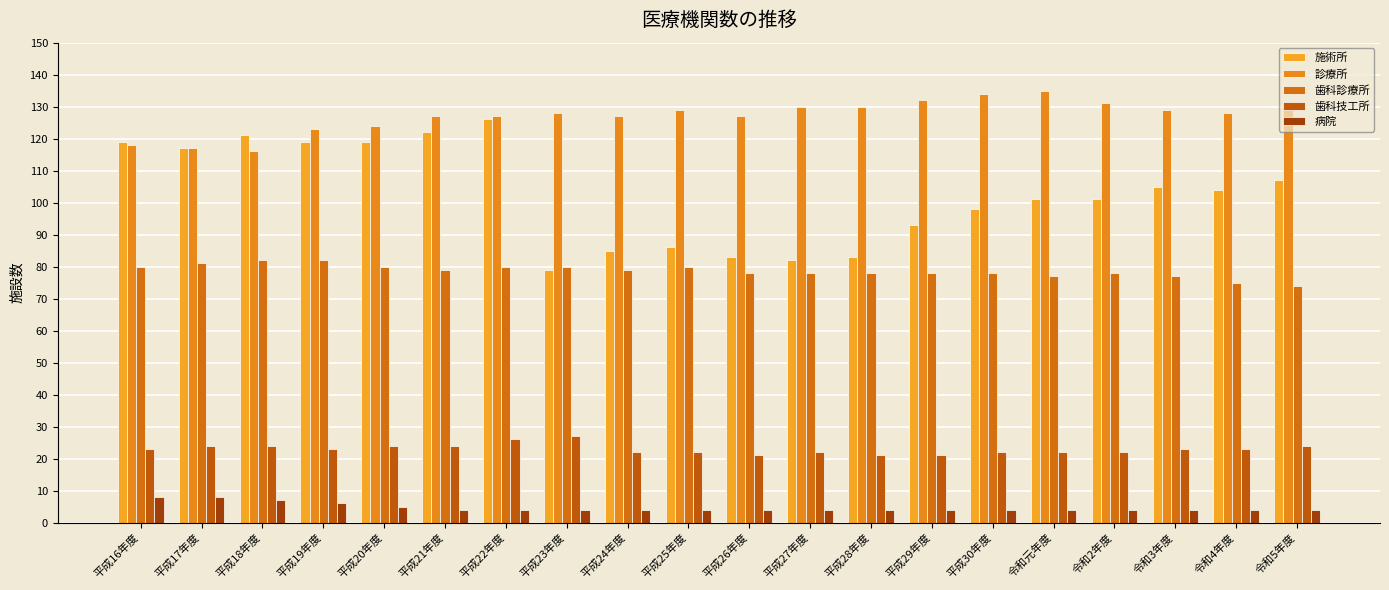

What is the difference between the maximum and minimum values in the 施術所 series?

47